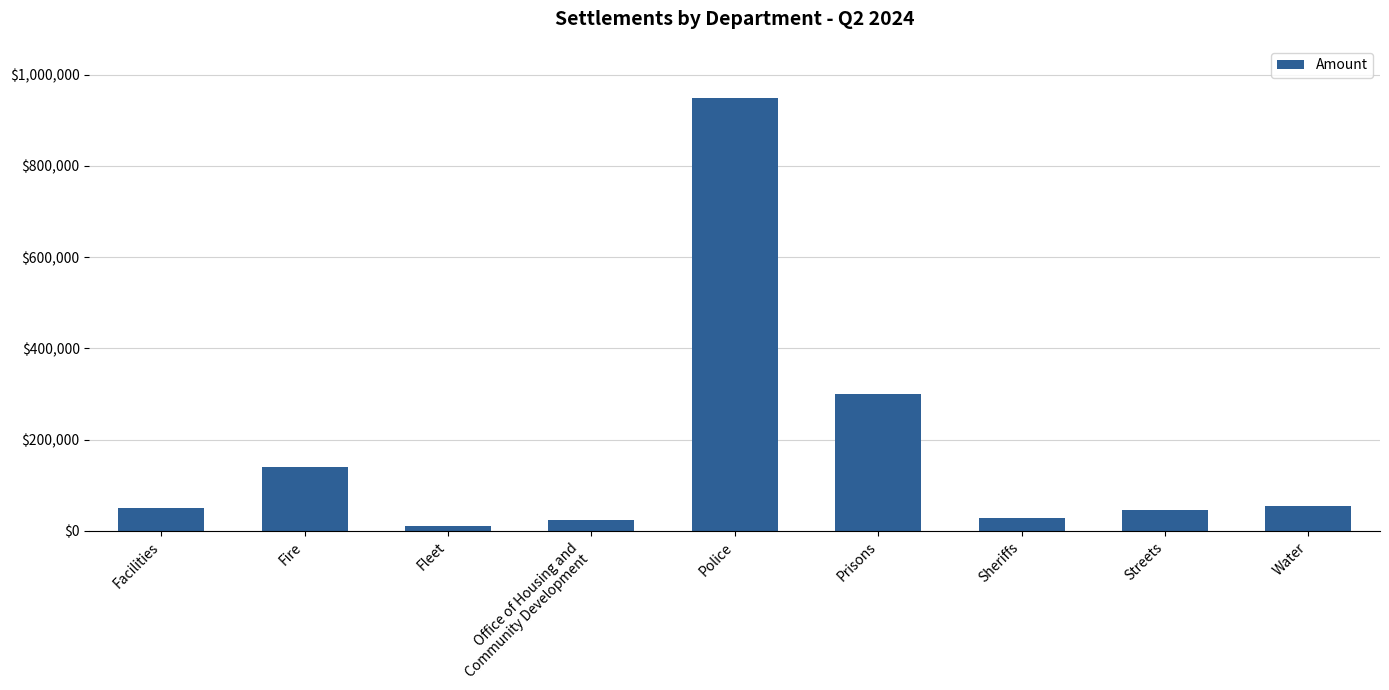

At which label is the value closest to 480355?

Prisons